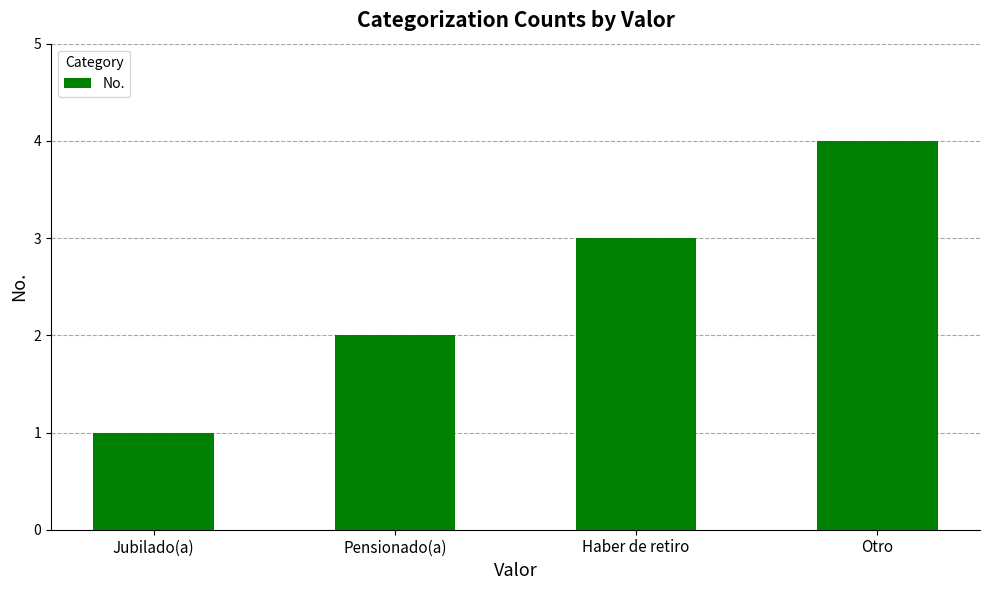

Reading left to right, what are all the values shown in this chart?

Jubilado(a)=1	Pensionado(a)=2	Haber de retiro=3	Otro=4